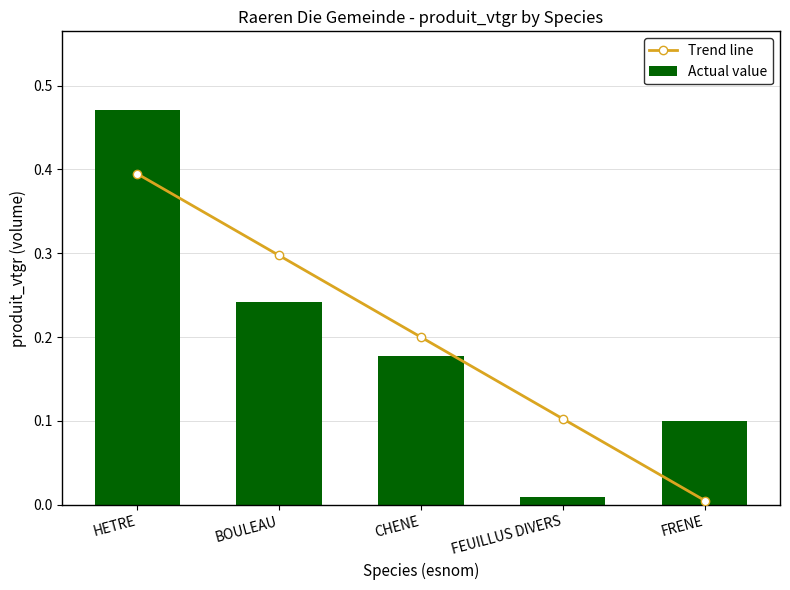

What value does the Actual value series have at FRENE?

0.1